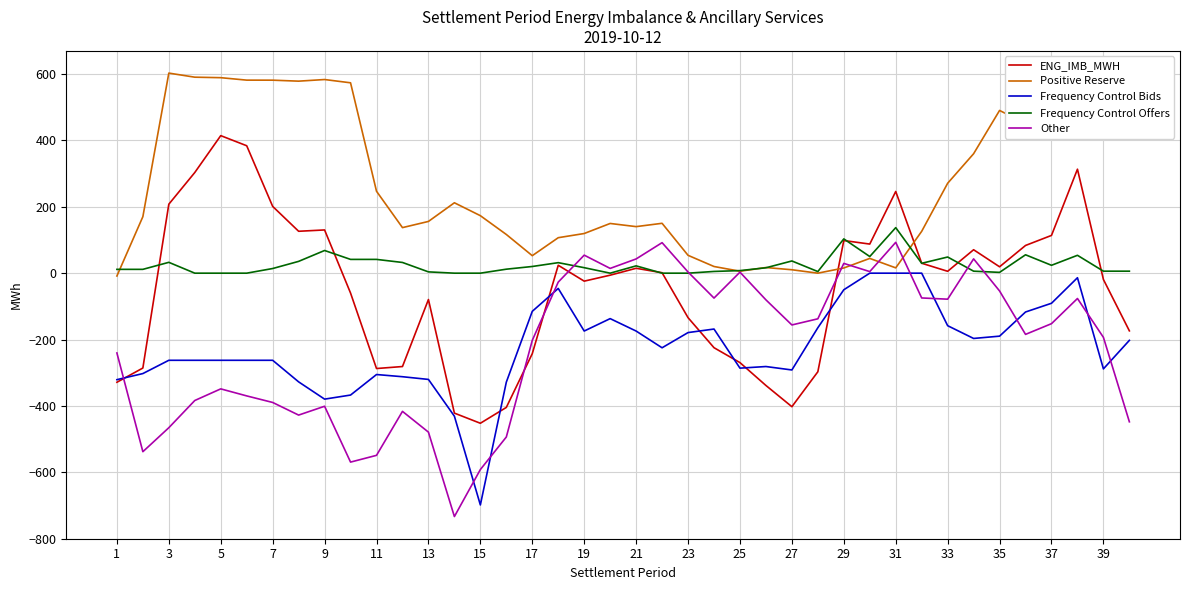

What is the maximum value for Frequency Control Offers?

137.2